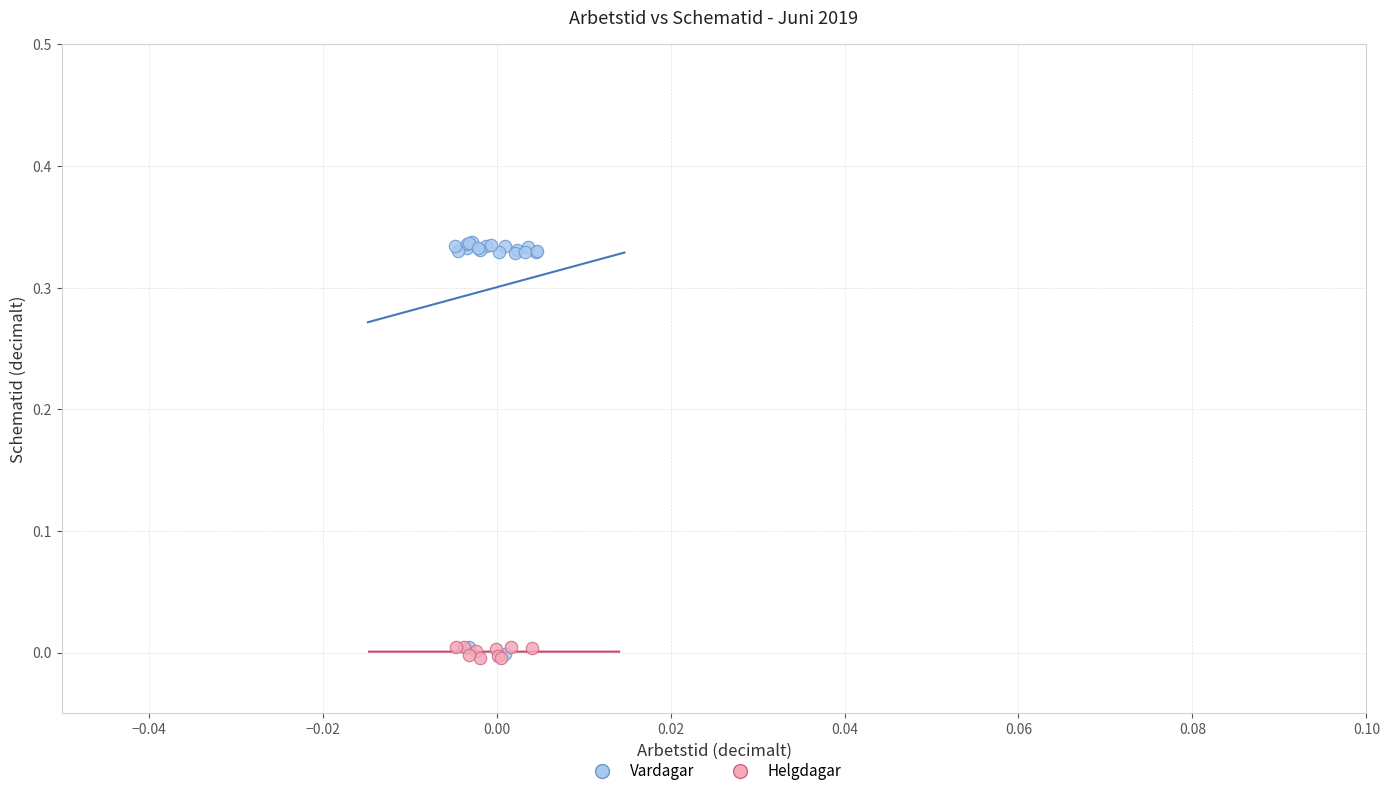

Which series has the widest spread of Y values?

Vardagar